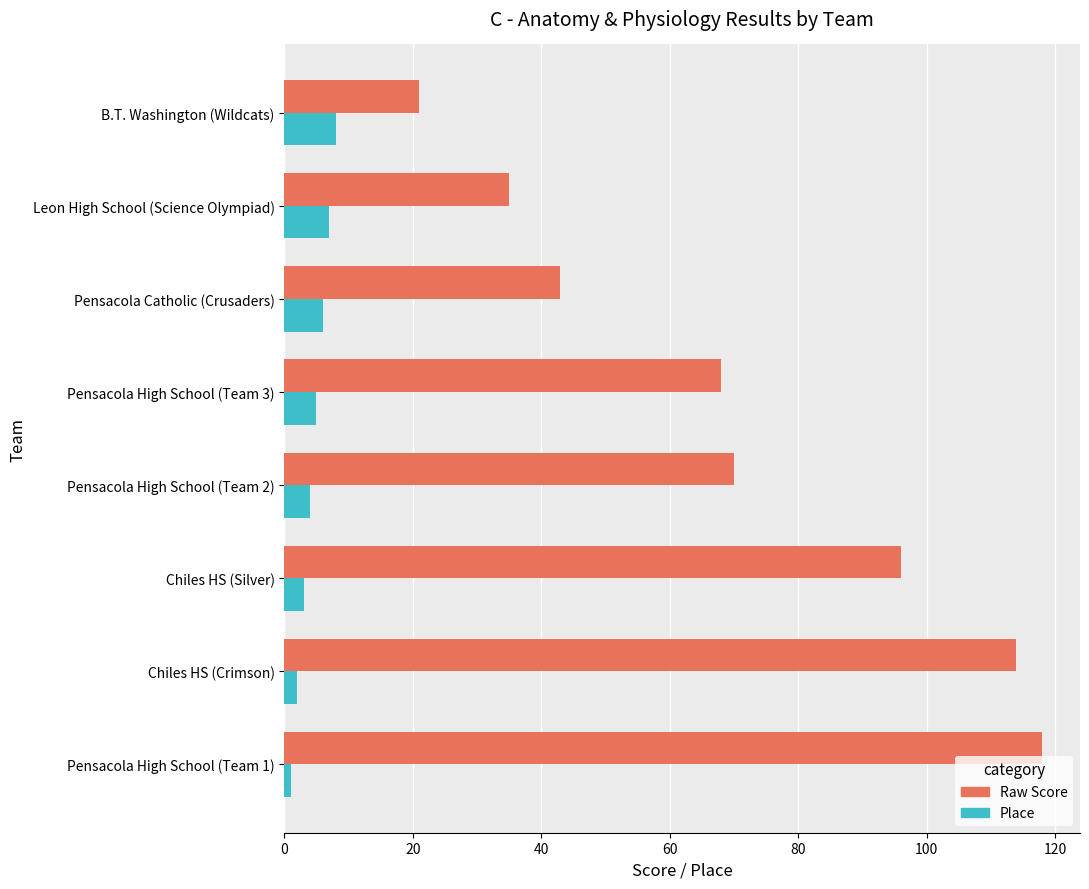

Is the value of Raw Score at Pensacola High School (Team 2) greater than the value of Place at Pensacola High School (Team 3)?

Yes